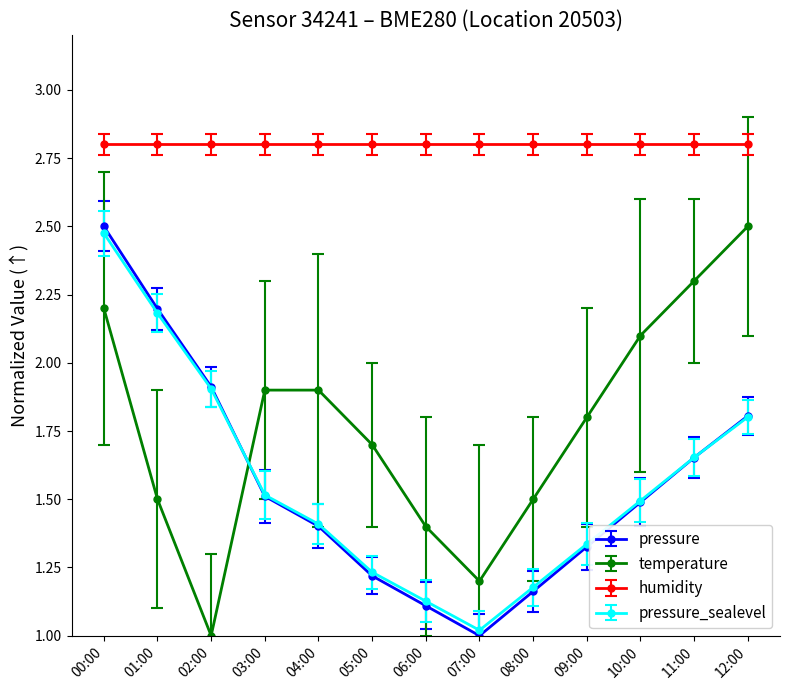

What is the difference between the maximum and minimum values in the pressure series?

1.5